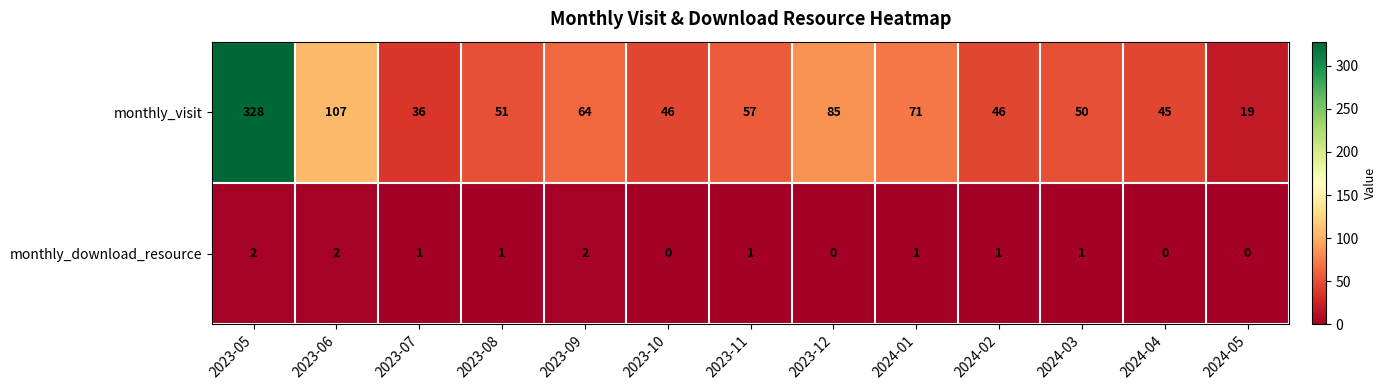

What is the total value across all series at 2023-10?

46